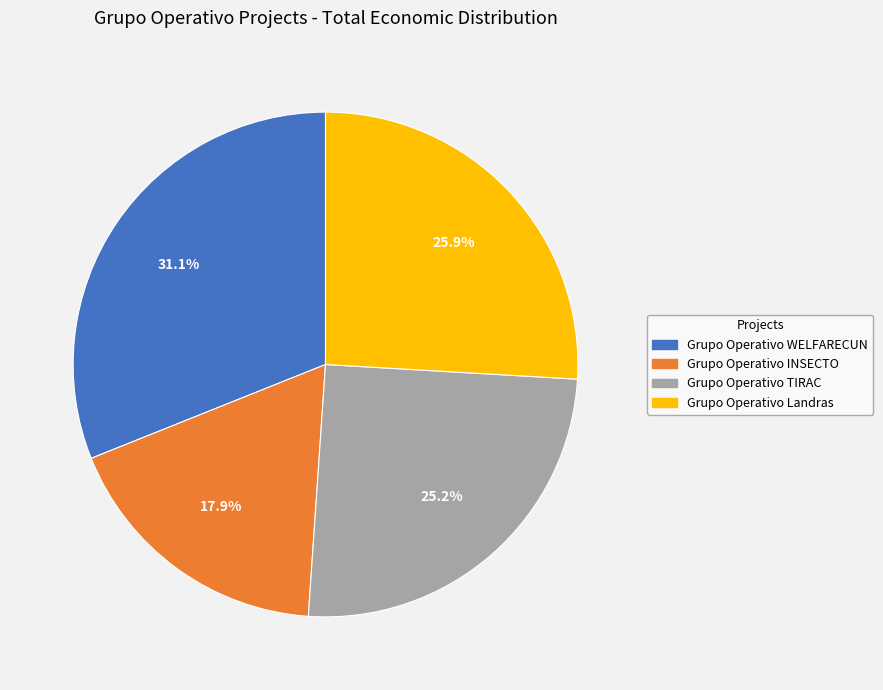

Does any single category account for the majority?

No